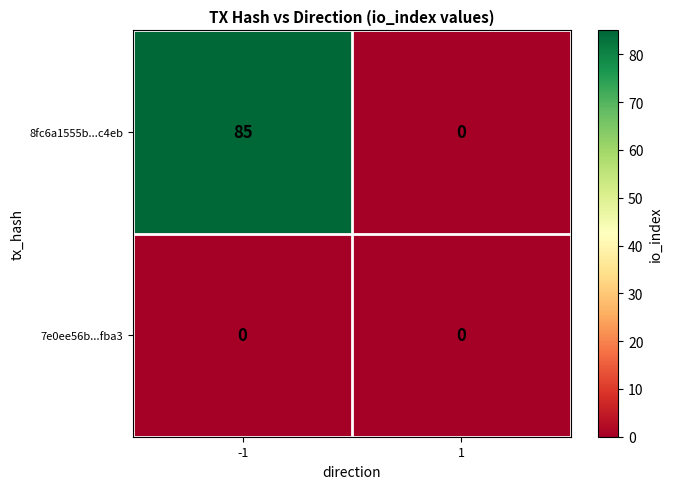

Which series has the largest total across all categories?

8fc6a1555b...c4eb